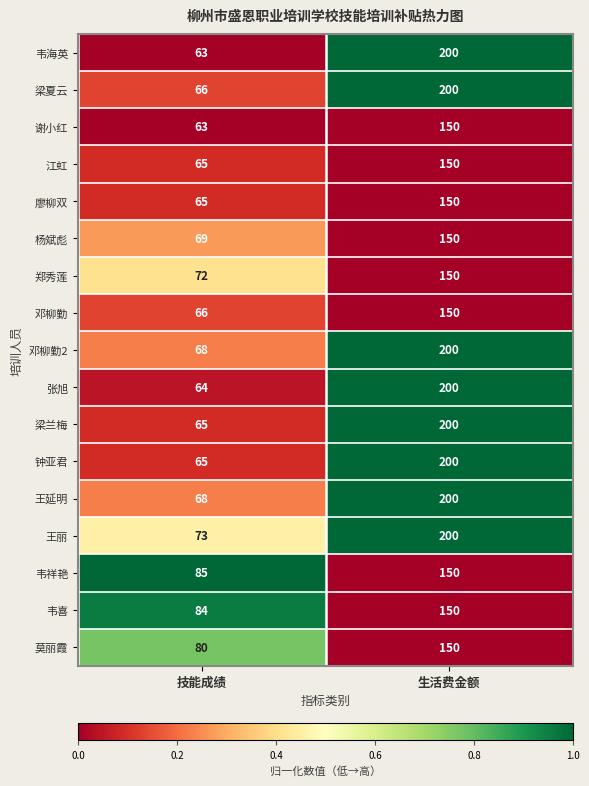

Which series changed the most between 技能成绩 and 生活费金额?

韦海英